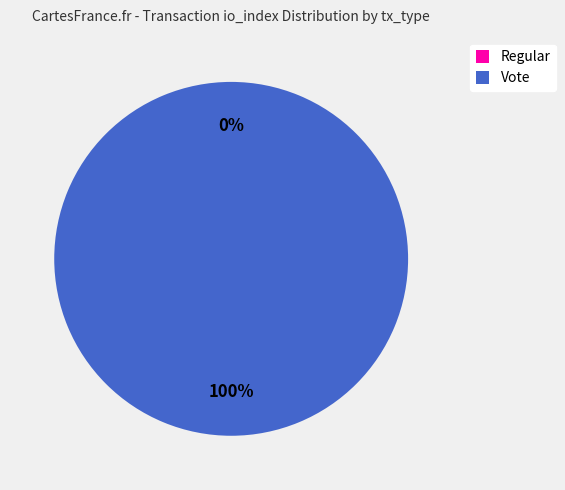

The Vote slice represents 100% of the pie. True or false?

True